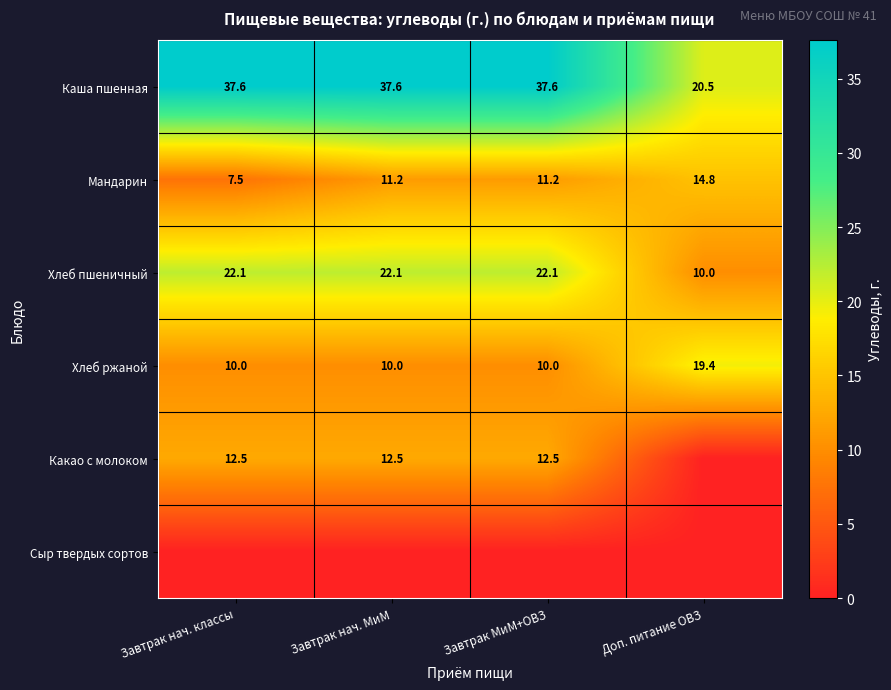

At which label is Хлеб пшеничный closest to 16?

Доп. питание ОВЗ